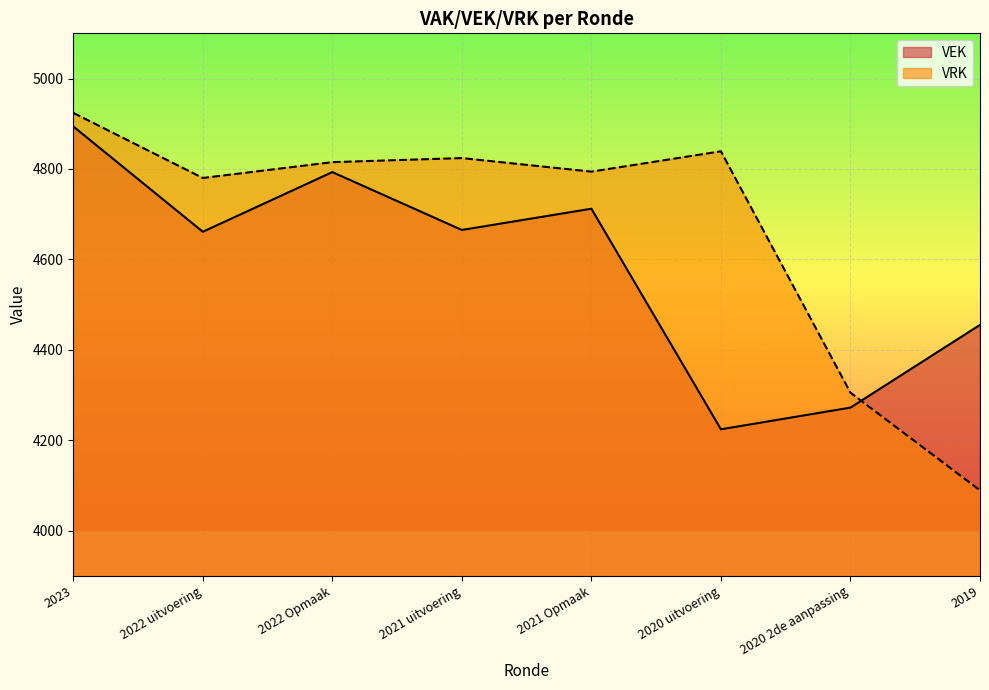

What is the label of the 1st point from the left?

2023